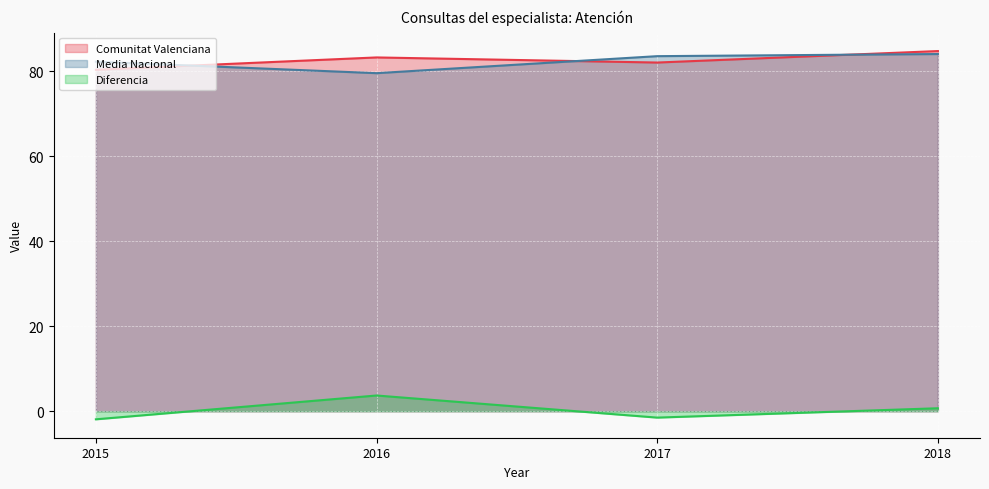

At which label is Media Nacional closest to 81?

2015